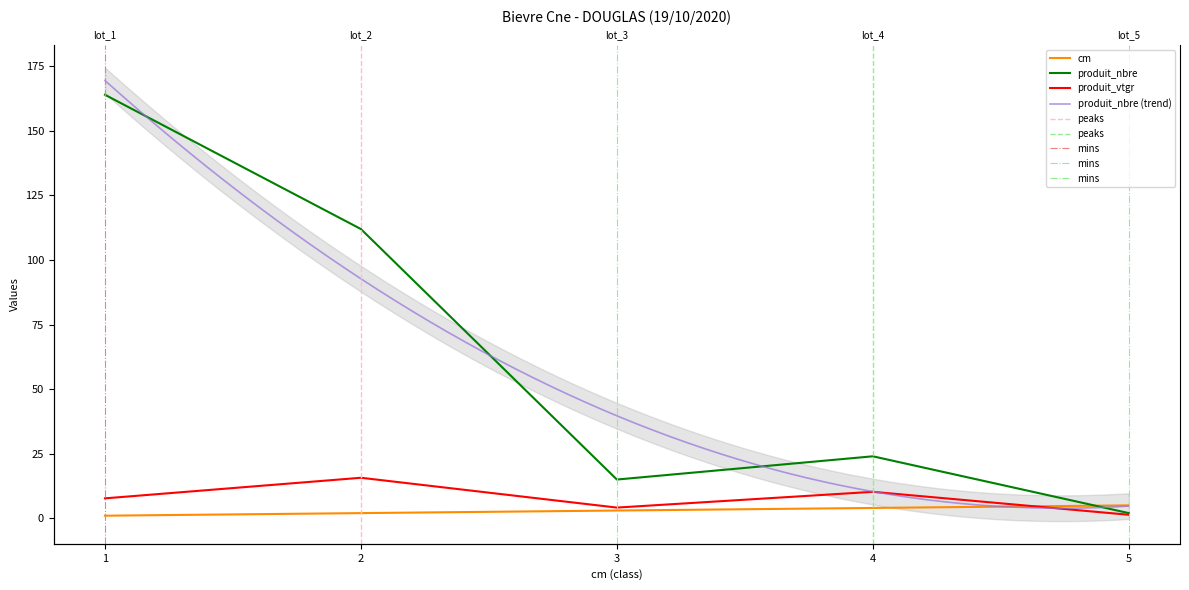

At 2, list the series in order from smallest to largest.

cm, produit_vtgr, produit_nbre